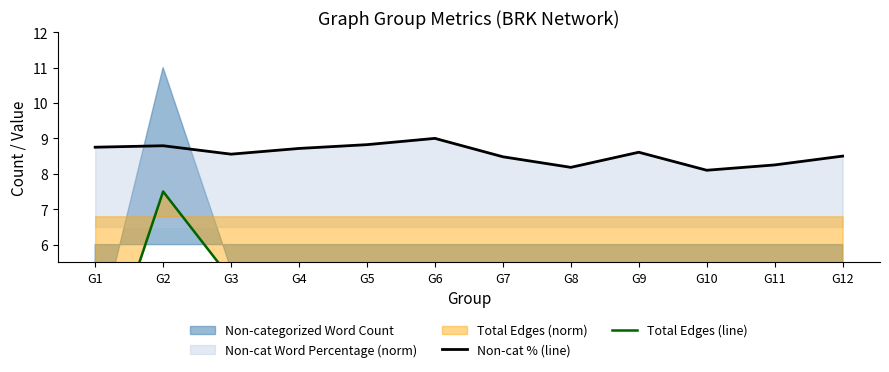

True or false: Total Edges (line) has more than 1 interior local peaks.

True